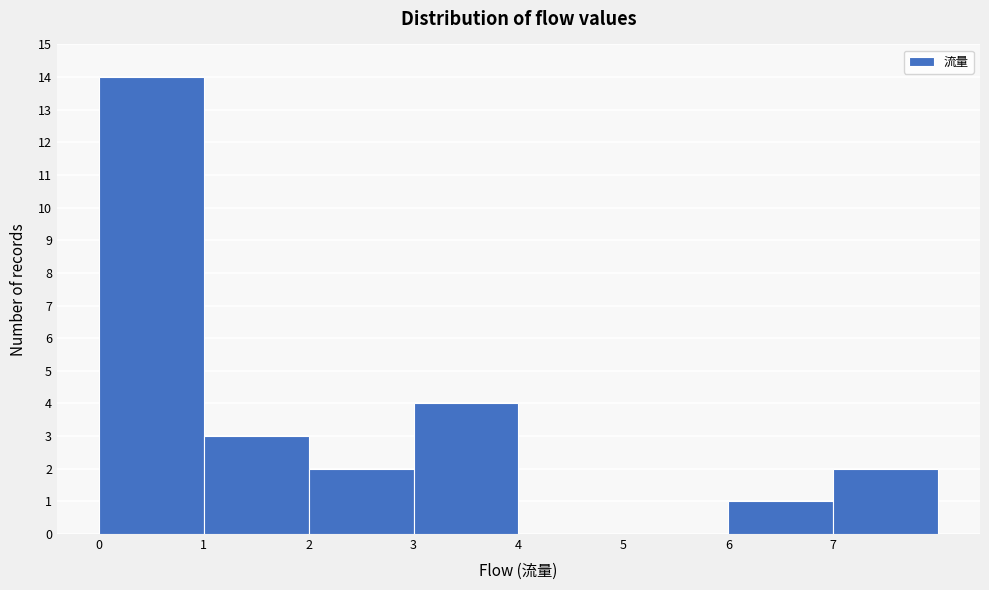

What is the height of the bar covering 2 to 3 on the x-axis? The values are not printed on the chart, so give them approximately, as read against the axis.

2